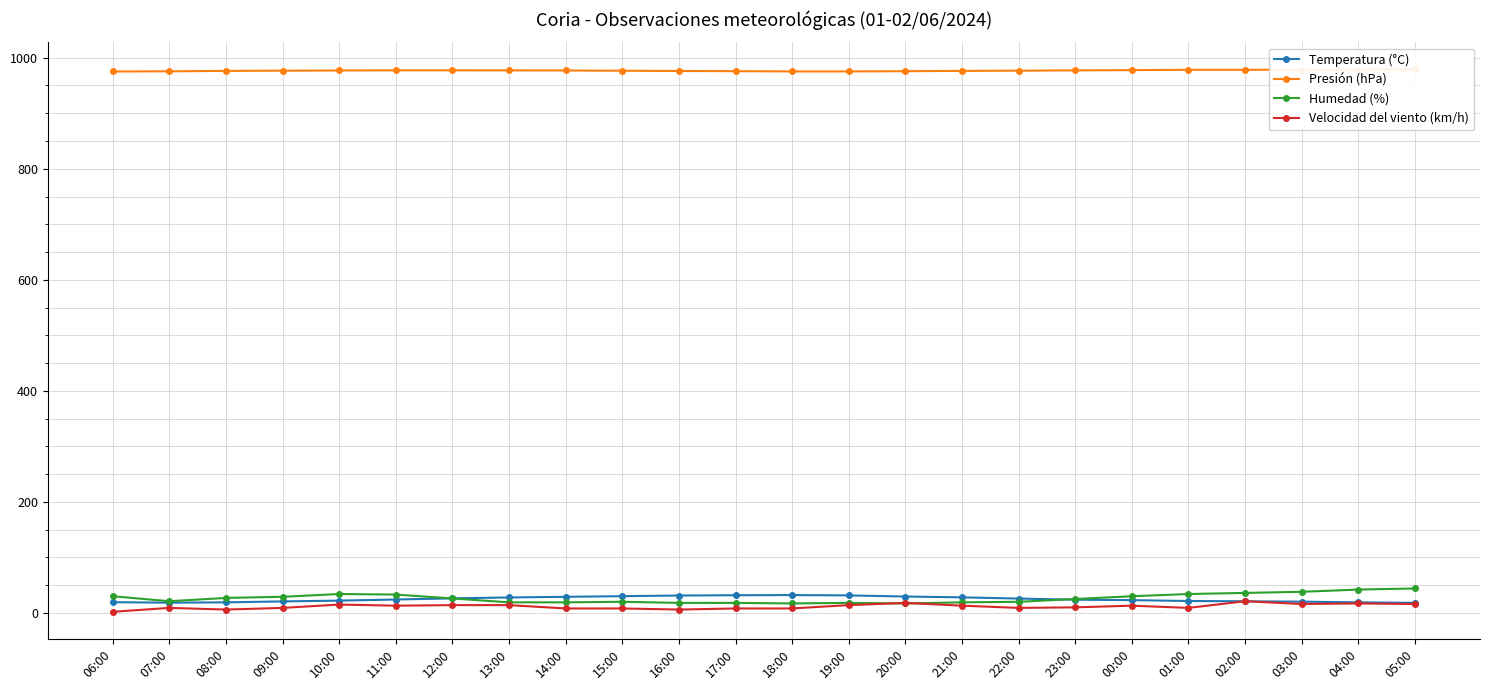

The value of Velocidad del viento (km/h) at 05:00 is 5.5. True or false?

False